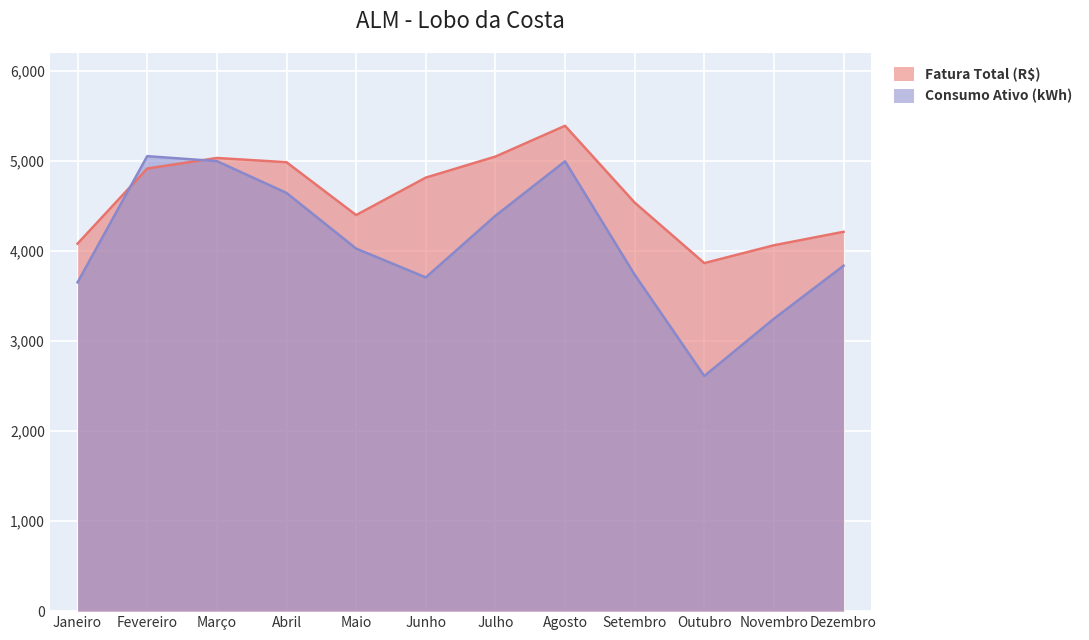

The Fatura Total (R$) series shows 4079.8 at Janeiro. True or false?

True